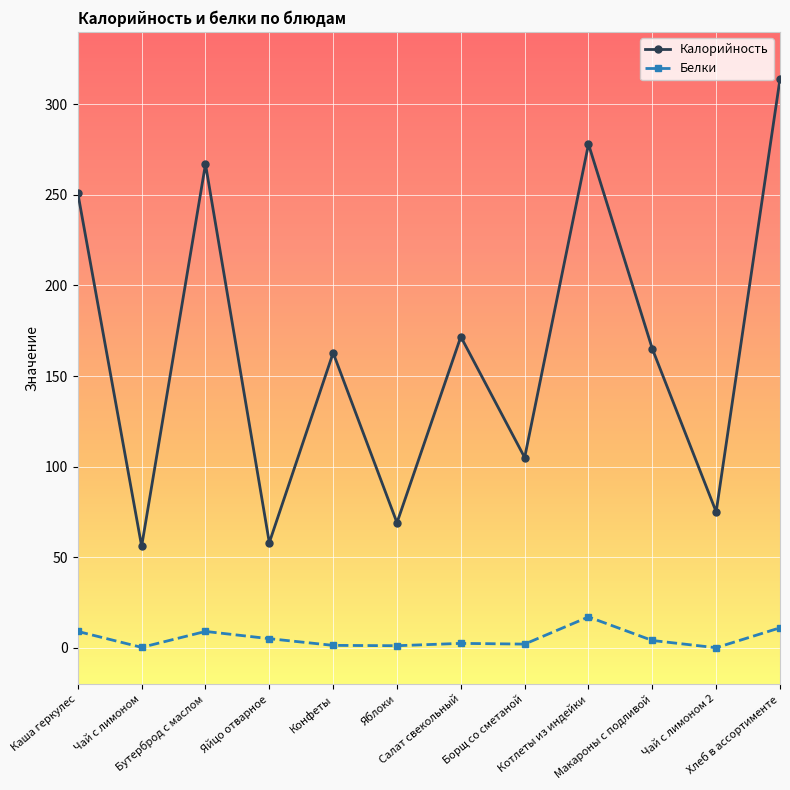

Which series has the largest total across all categories?

Калорийность